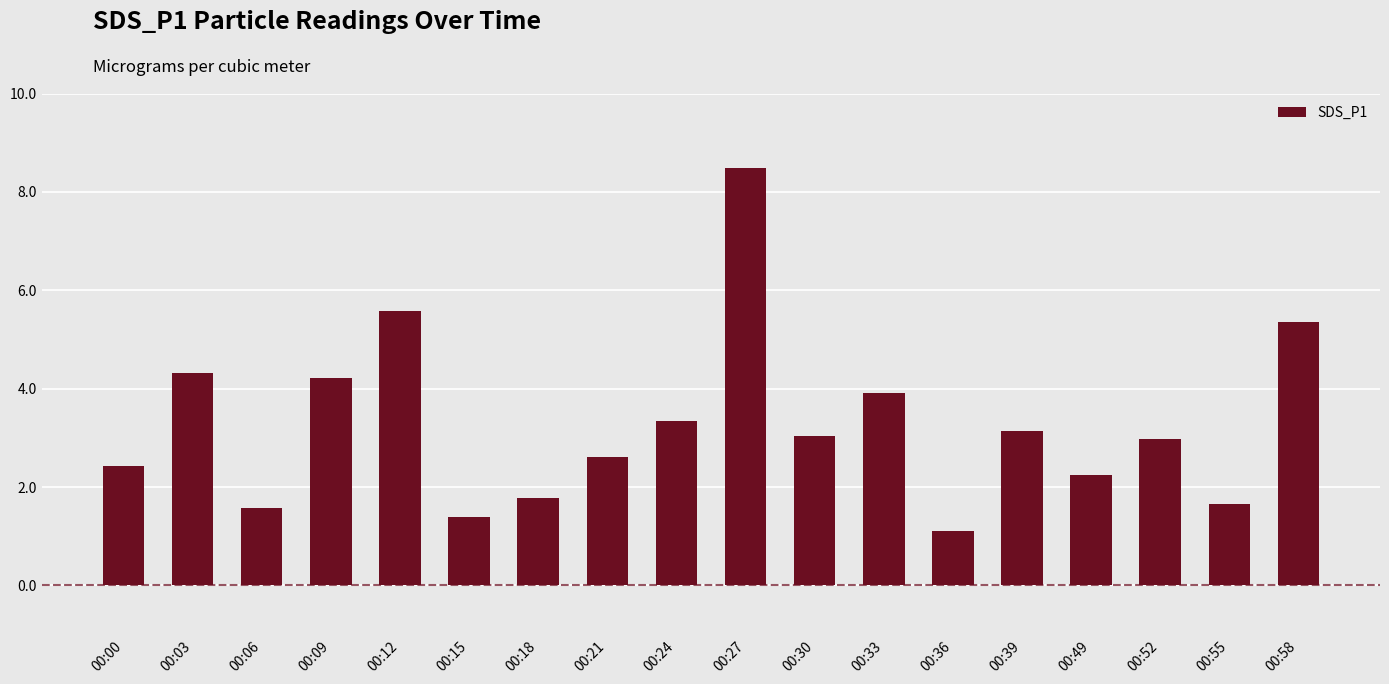

What is the maximum value shown in the chart?

8.5